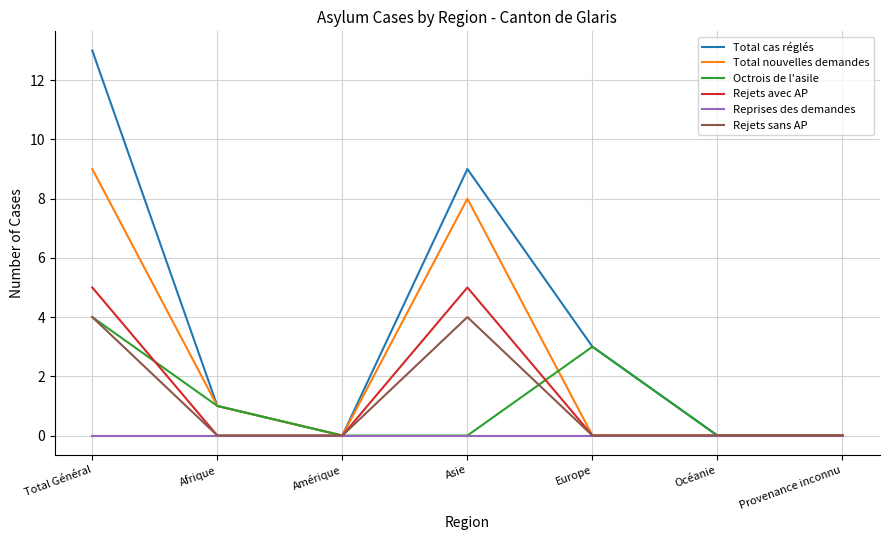

How many categories are shown in the chart?

7